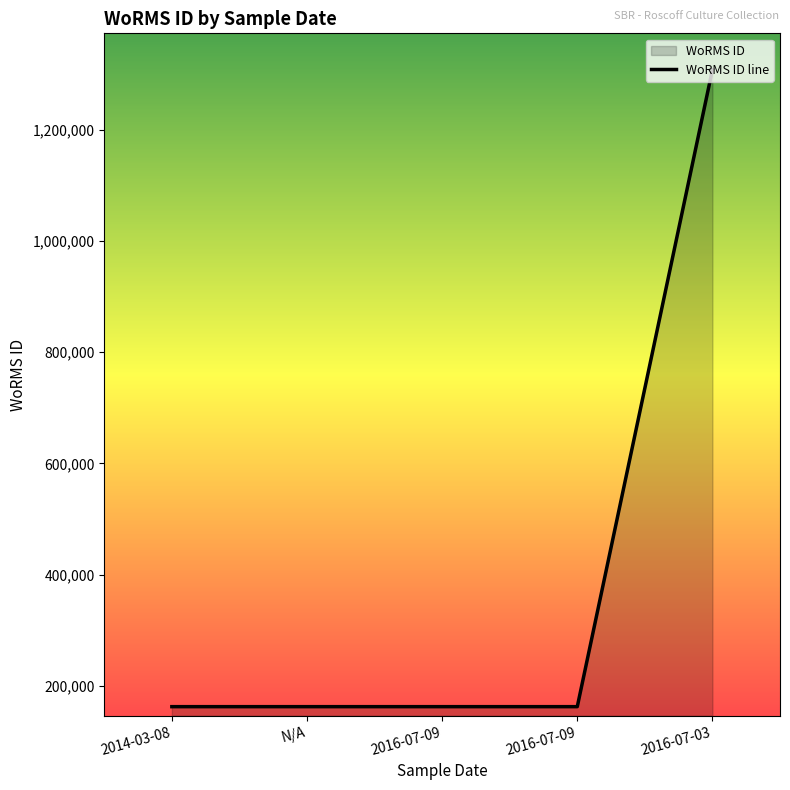

What is the ratio of the value at 2014-03-08 to the value at 2016-07-09?

1.0